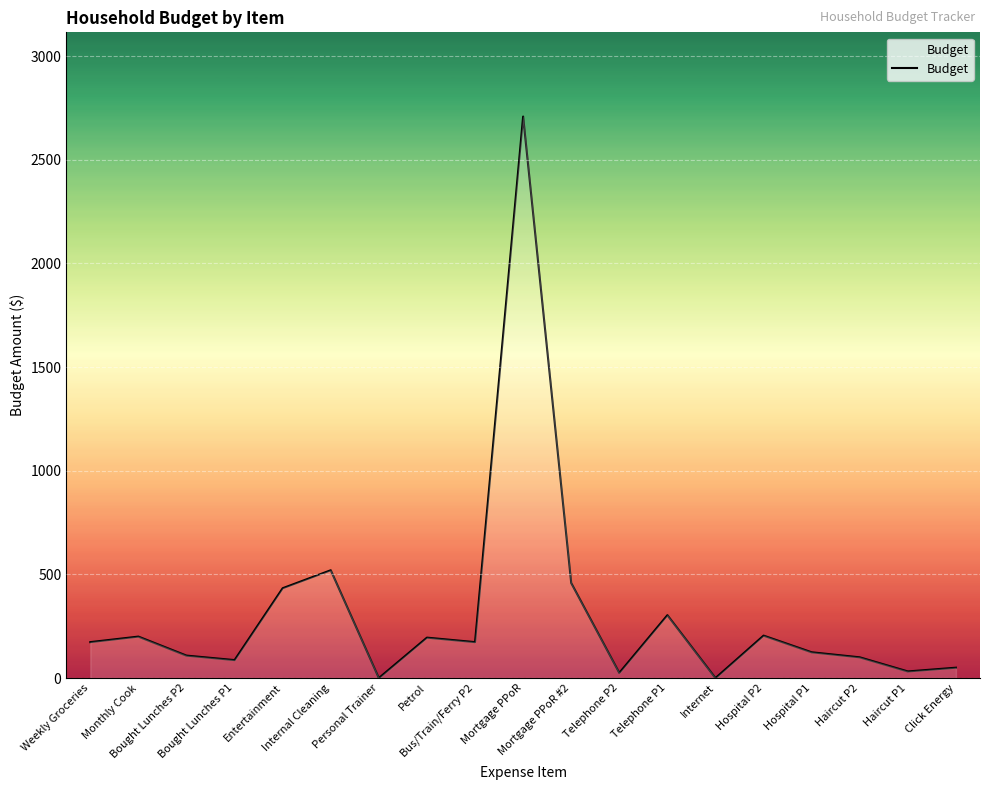

What is the difference between the second highest and second lowest values?

520.0